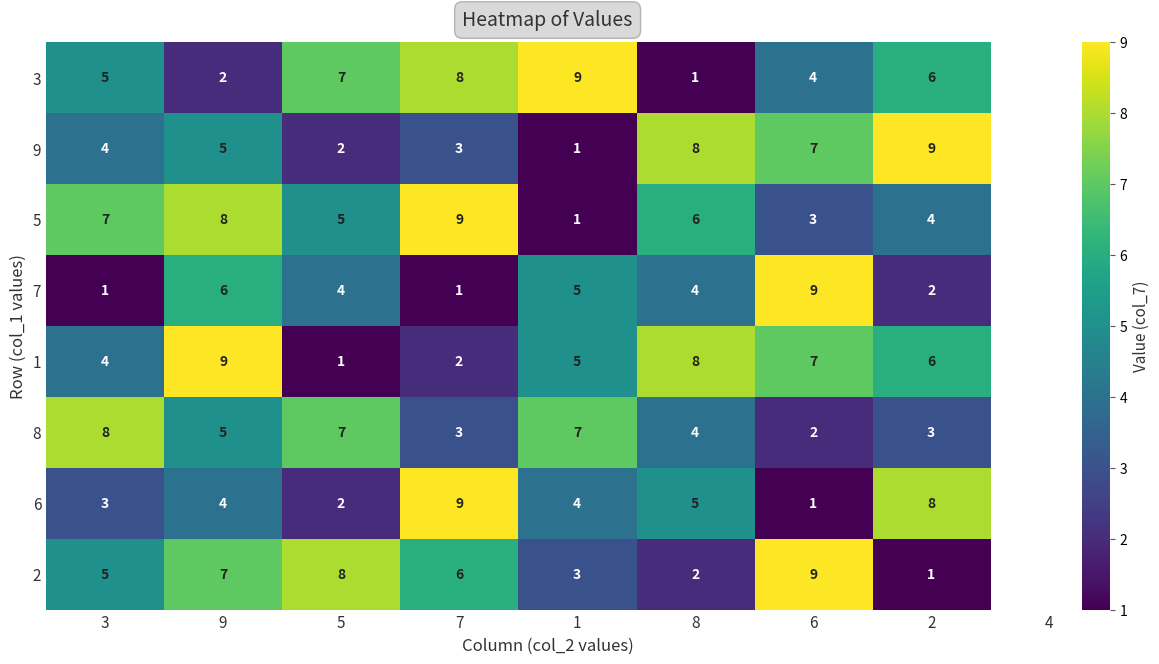

What is the difference between the second highest and minimum values in the 6 series?

7